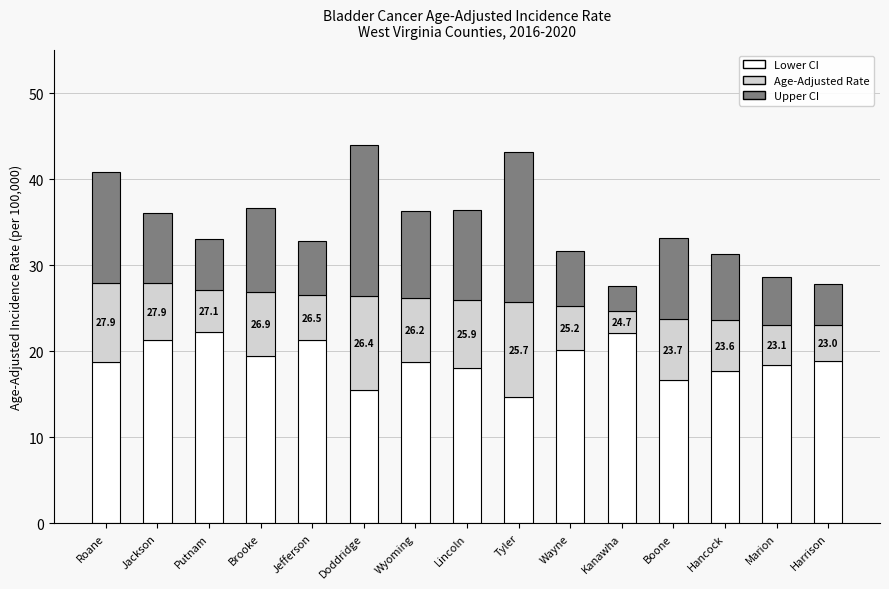

What is the average value of the Lower CI series?

18.9